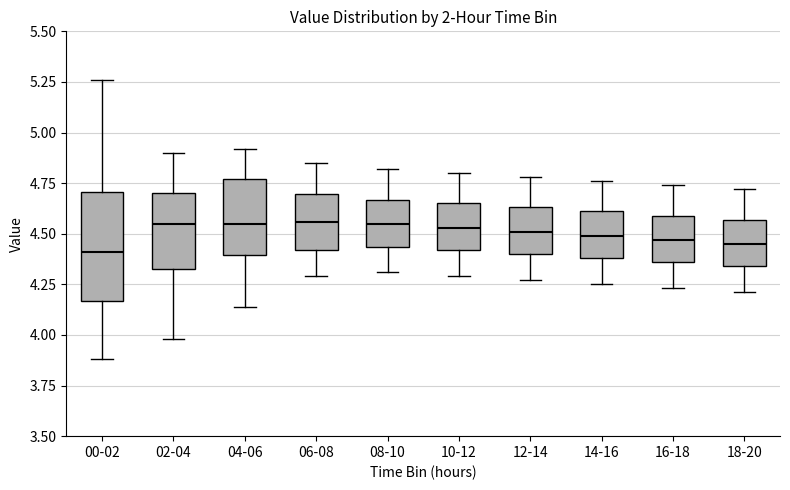

Reading left to right, read every box against the y-axis: the position of its median line, the range the box covers, and the ends of its whiskers. The values are not printed on the chart, so give them approximately, as read against the axis.

00-02: median 4.40, box 4.15 to 4.70, whiskers 3.90 to 5.25
02-04: median 4.55, box 4.35 to 4.70, whiskers 4.00 to 4.90
04-06: median 4.55, box 4.40 to 4.75, whiskers 4.15 to 4.90
06-08: median 4.55, box 4.40 to 4.70, whiskers 4.30 to 4.85
08-10: median 4.55, box 4.45 to 4.65, whiskers 4.30 to 4.80
10-12: median 4.55, box 4.40 to 4.65, whiskers 4.30 to 4.80
12-14: median 4.50, box 4.40 to 4.65, whiskers 4.25 to 4.80
14-16: median 4.50, box 4.40 to 4.60, whiskers 4.25 to 4.75
16-18: median 4.45, box 4.35 to 4.60, whiskers 4.25 to 4.75
18-20: median 4.45, box 4.35 to 4.55, whiskers 4.20 to 4.70